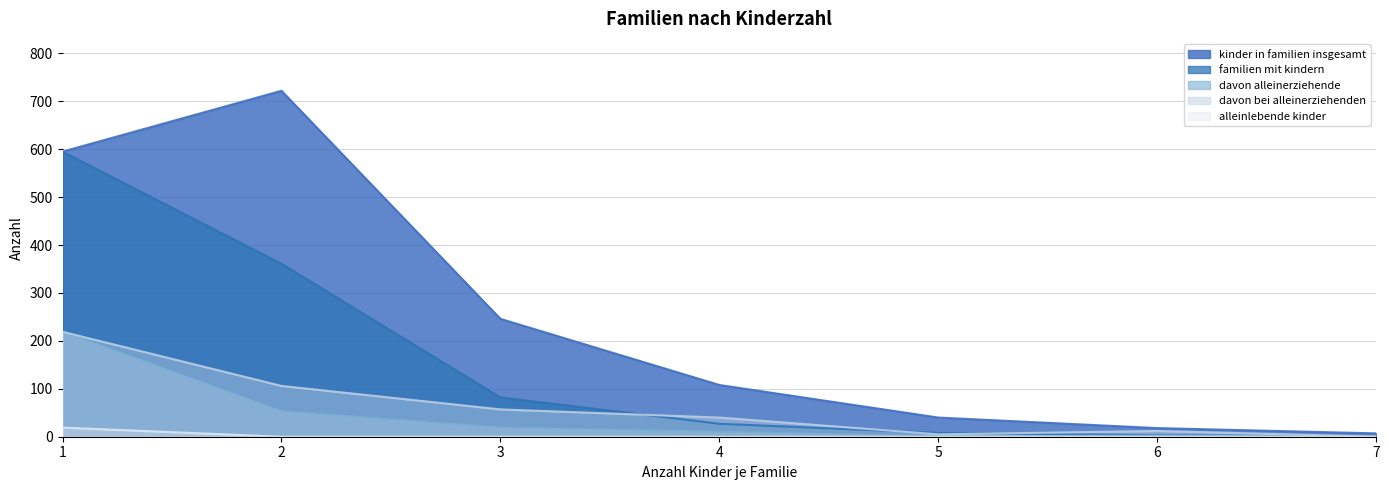

What are all the series names shown in the legend?

kinder in familien insgesamt, familien mit kindern, davon alleinerziehende, davon bei alleinerziehenden, alleinlebende kinder